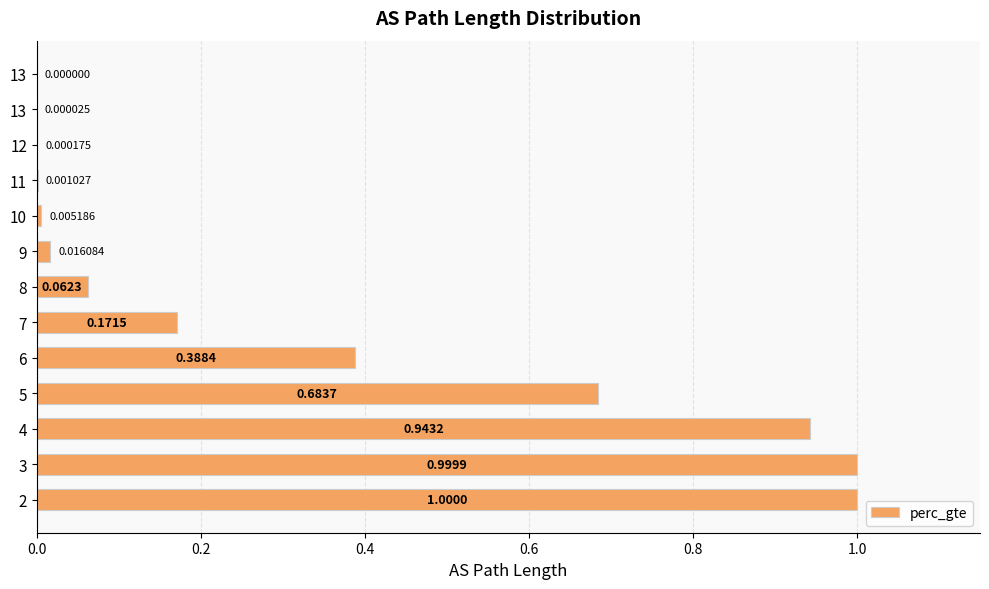

What is the maximum value shown in the chart?

1.0